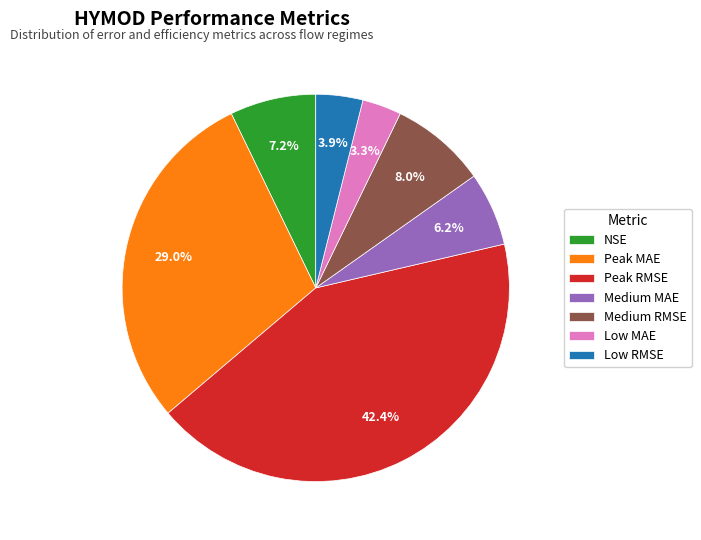

To the nearest percent, what is the average slice percentage?

14%